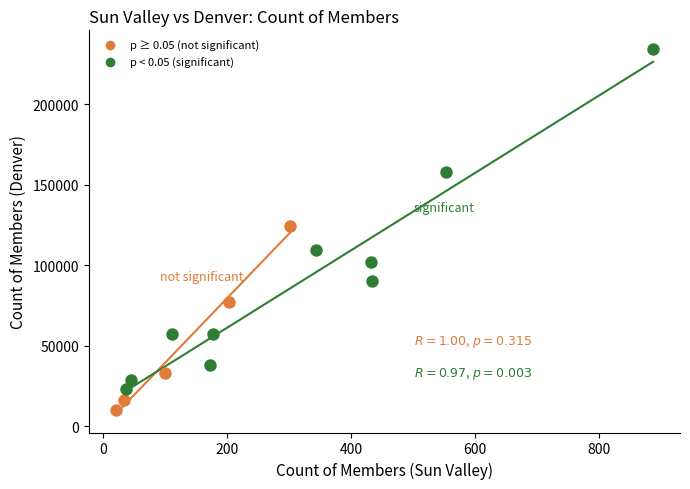

What are all the series names shown in the legend?

p ≥ 0.05 (not significant), p < 0.05 (significant)